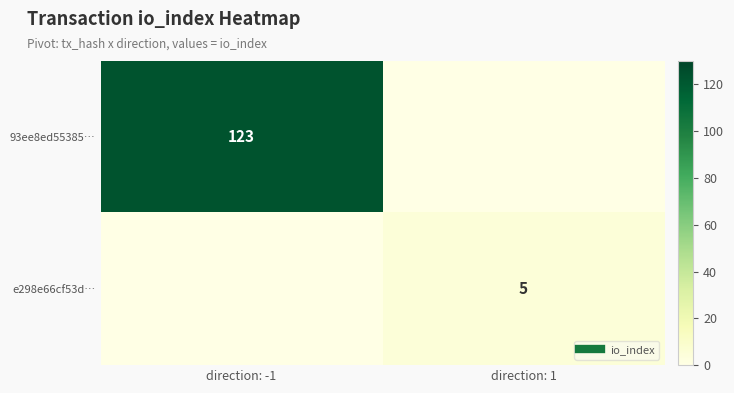

True or false: e298e66cf53d… has a value of 5 at direction: 1.

True